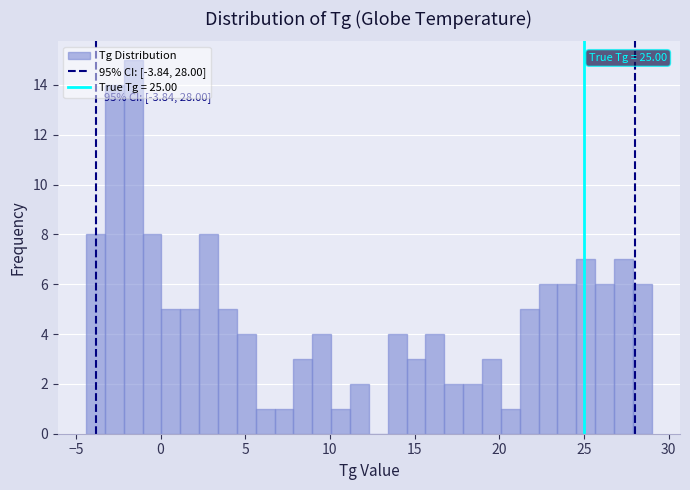

Read against the x-axis, roughly where is the centre of the tallest bar?

-1.5